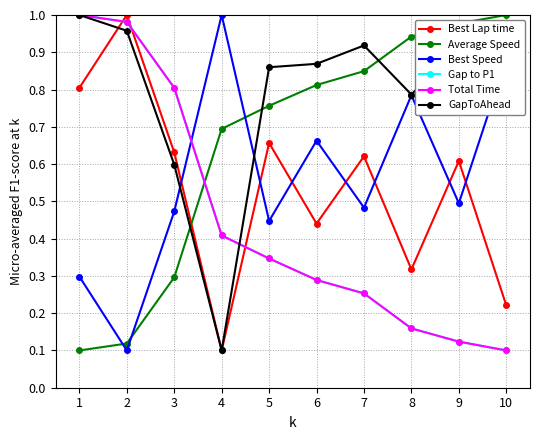

What is the average value of the Gap to P1 series?

0.4